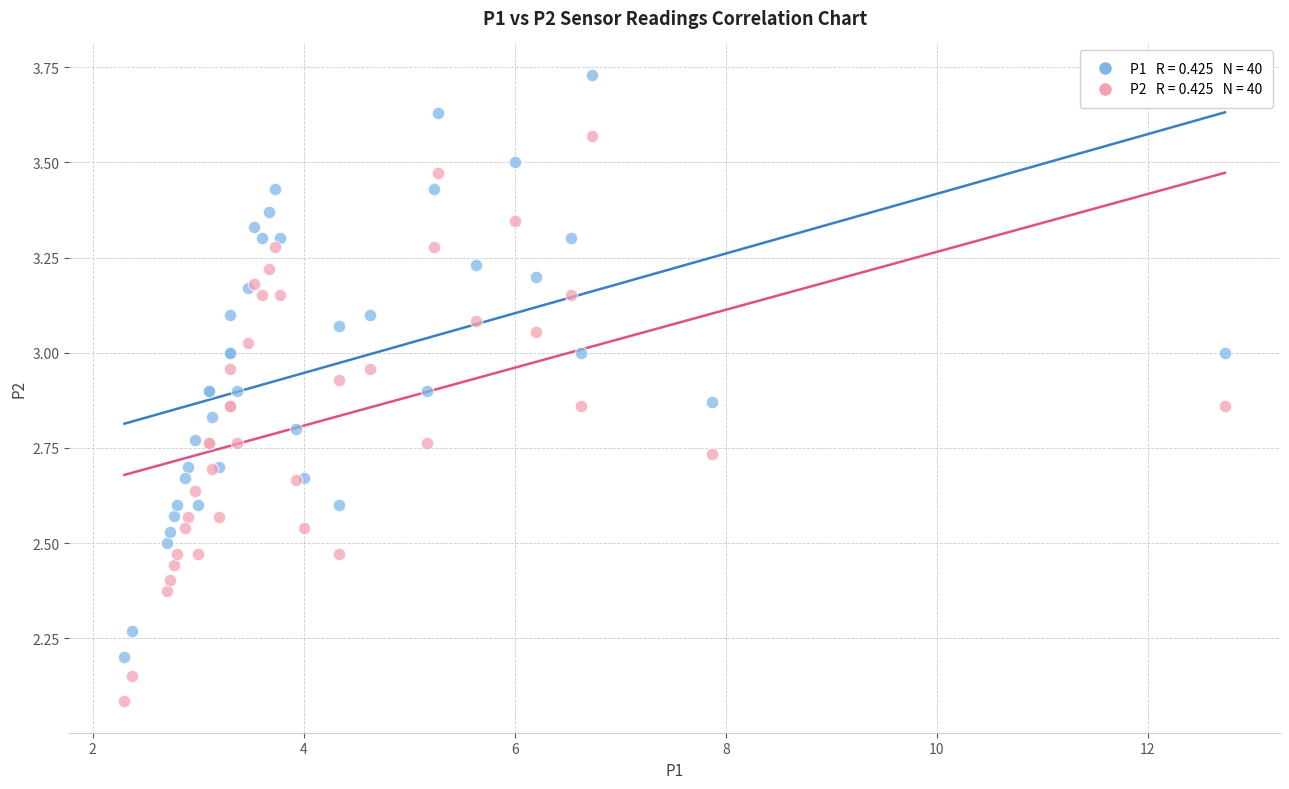

Across all series, what Y value is closest to 2?

2.1